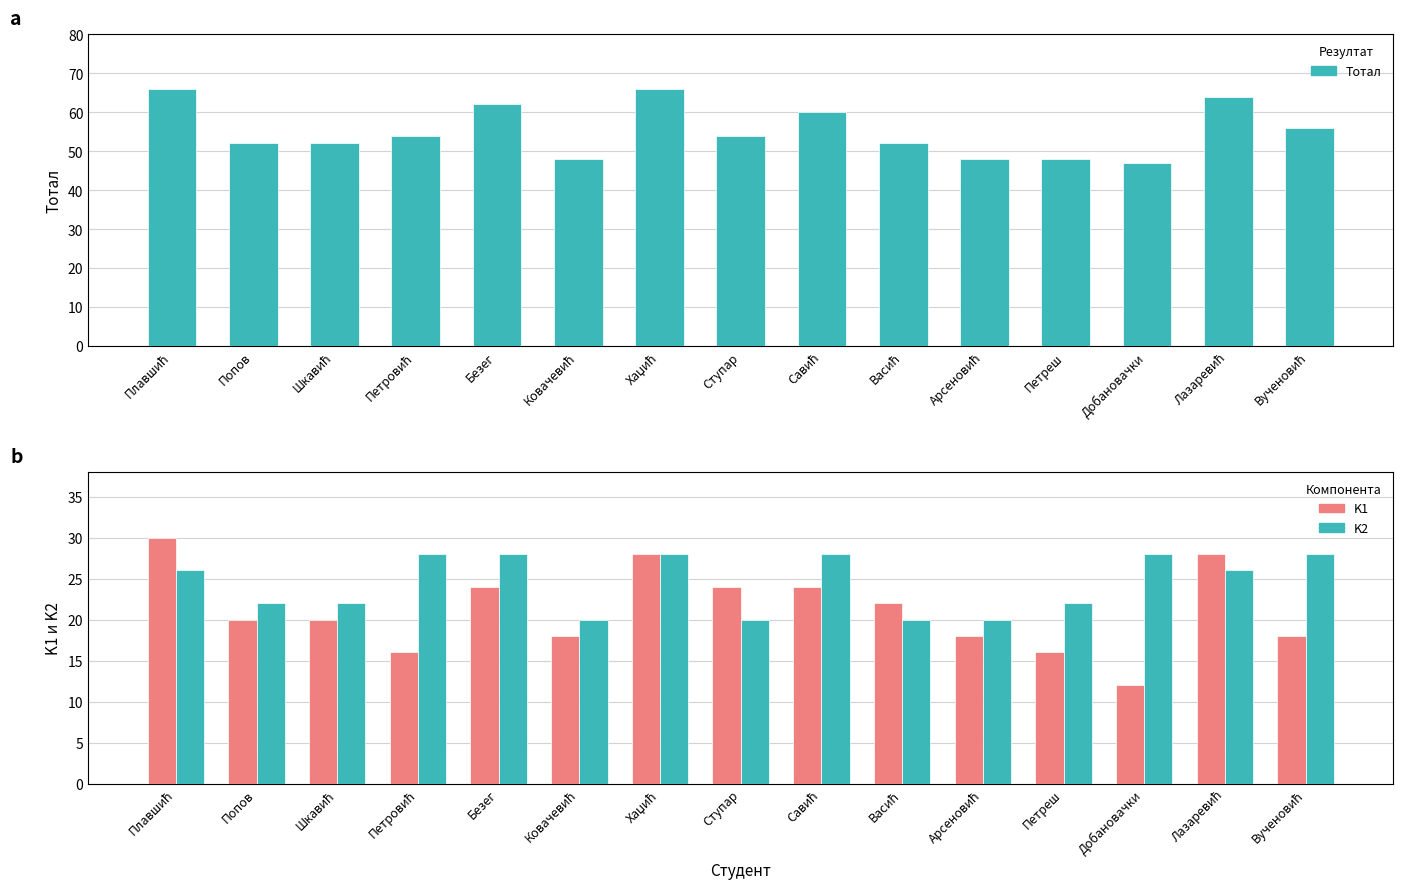

True or false: Тотал has a value of 48 at Петреш.

True